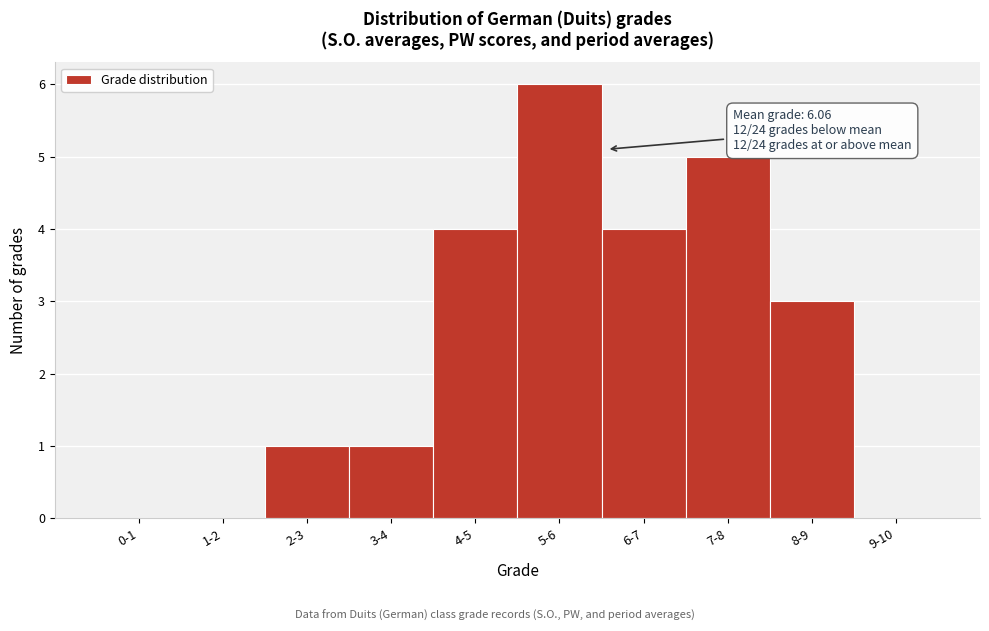

Reading left to right, extract all data points from this chart.

0-1=0	1-2=0	2-3=1	3-4=1	4-5=4	5-6=6	6-7=4	7-8=5	8-9=3	9-10=0